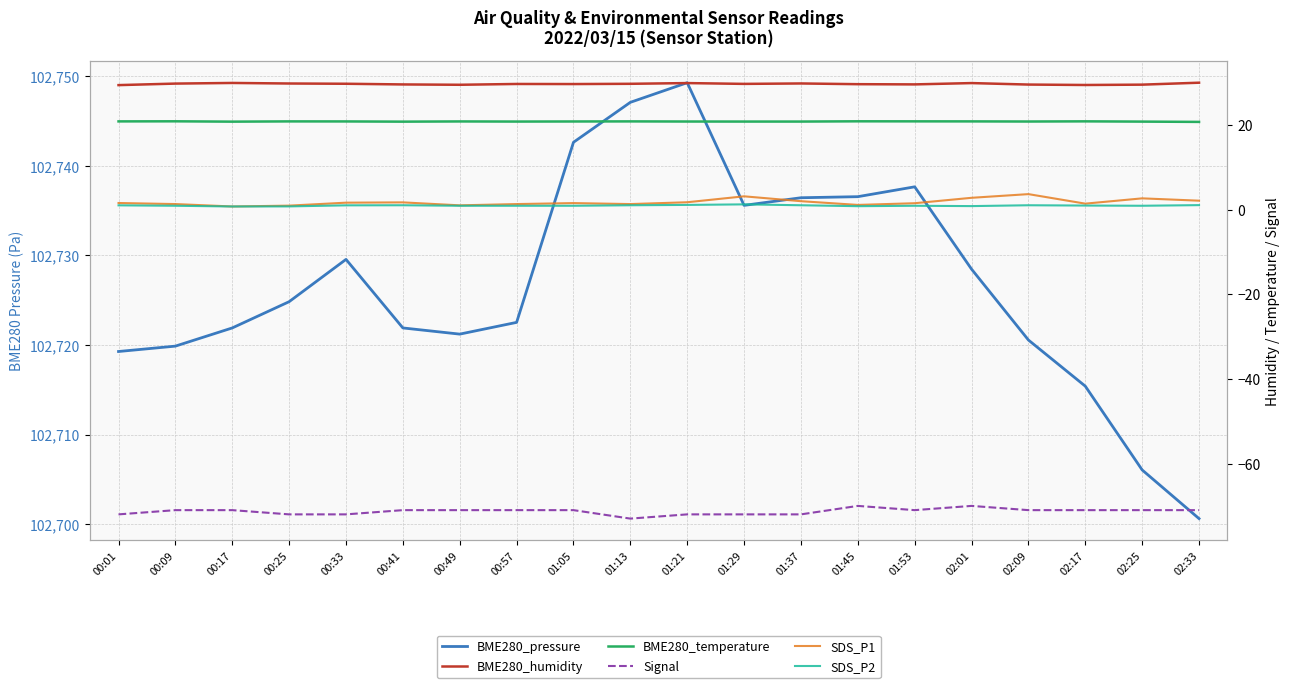

Between 00:33 and 01:45, which series saw the biggest shift?

BME280_pressure